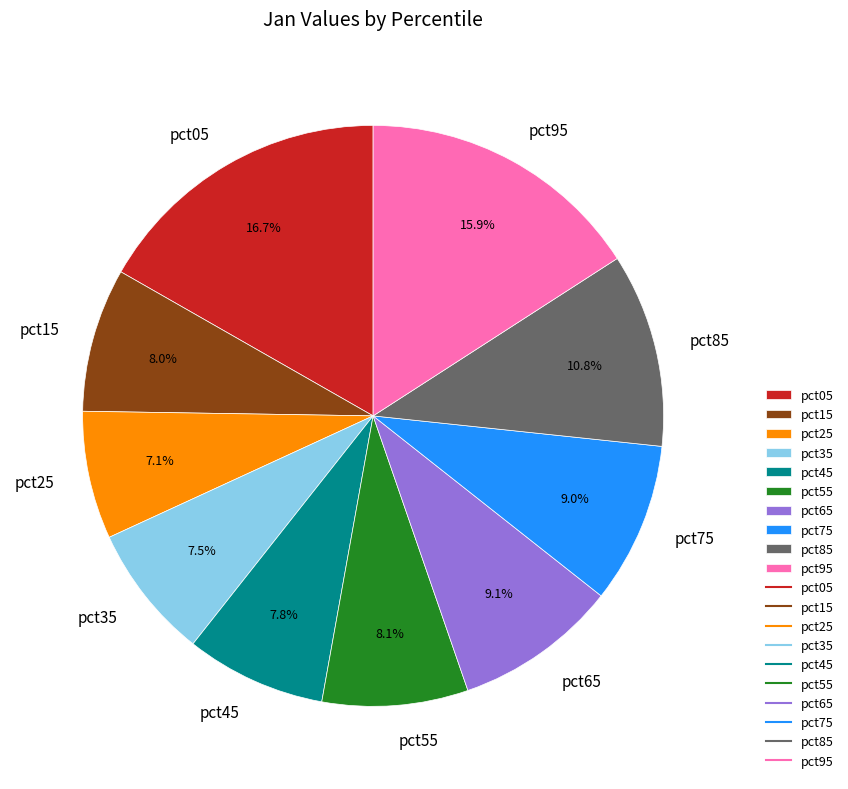

To the nearest percent, what percentage of the pie is pct25?

7%